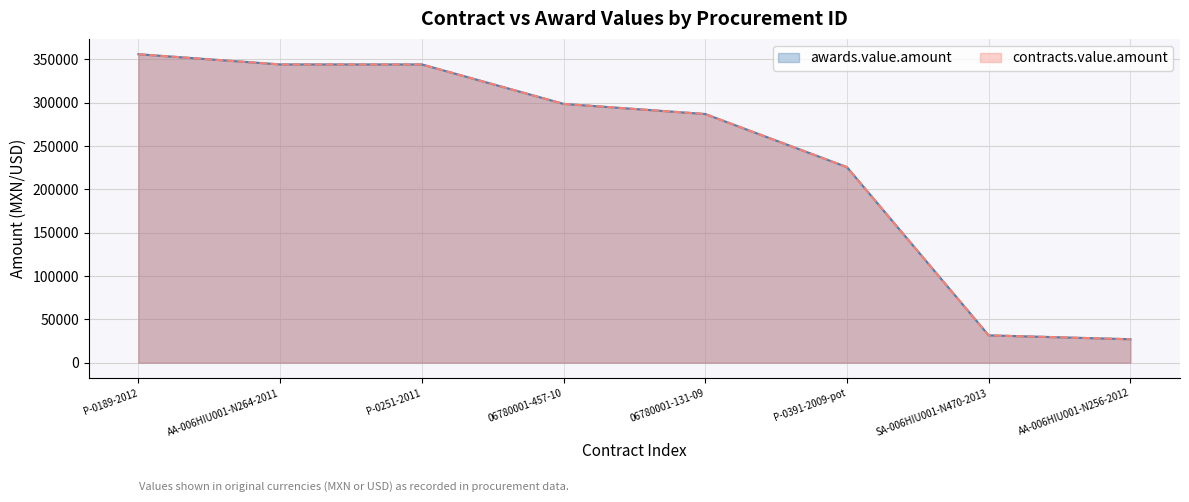

True or false: awards.value.amount and contracts.value.amount intersect in this chart.

False